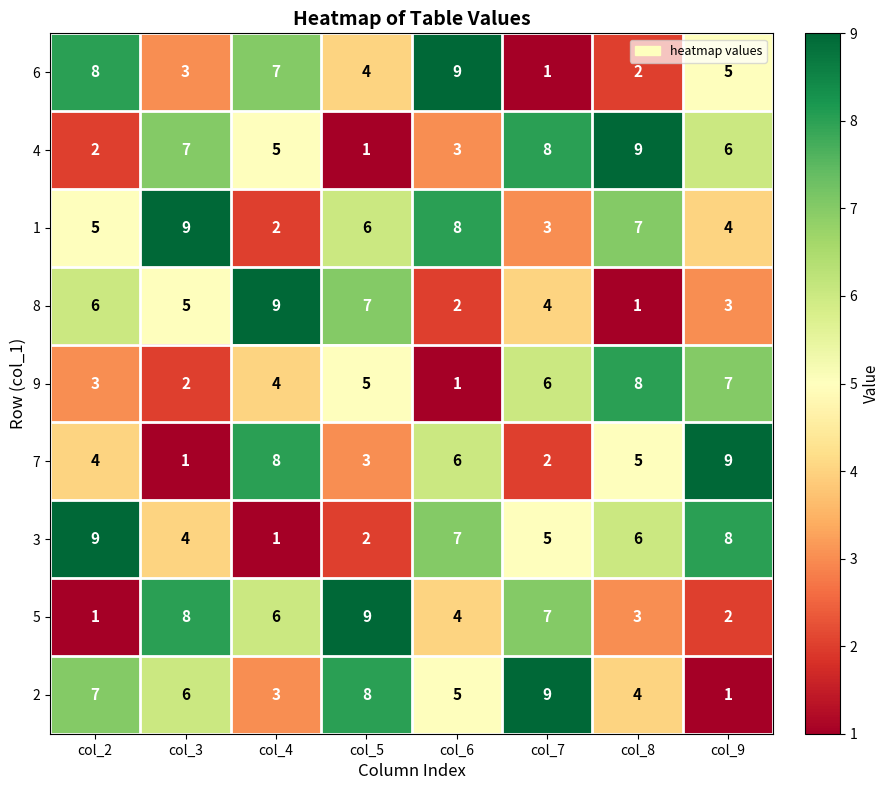

Rank the series at col_5 from lowest to highest value.

4, 3, 7, 6, 9, 1, 8, 2, 5